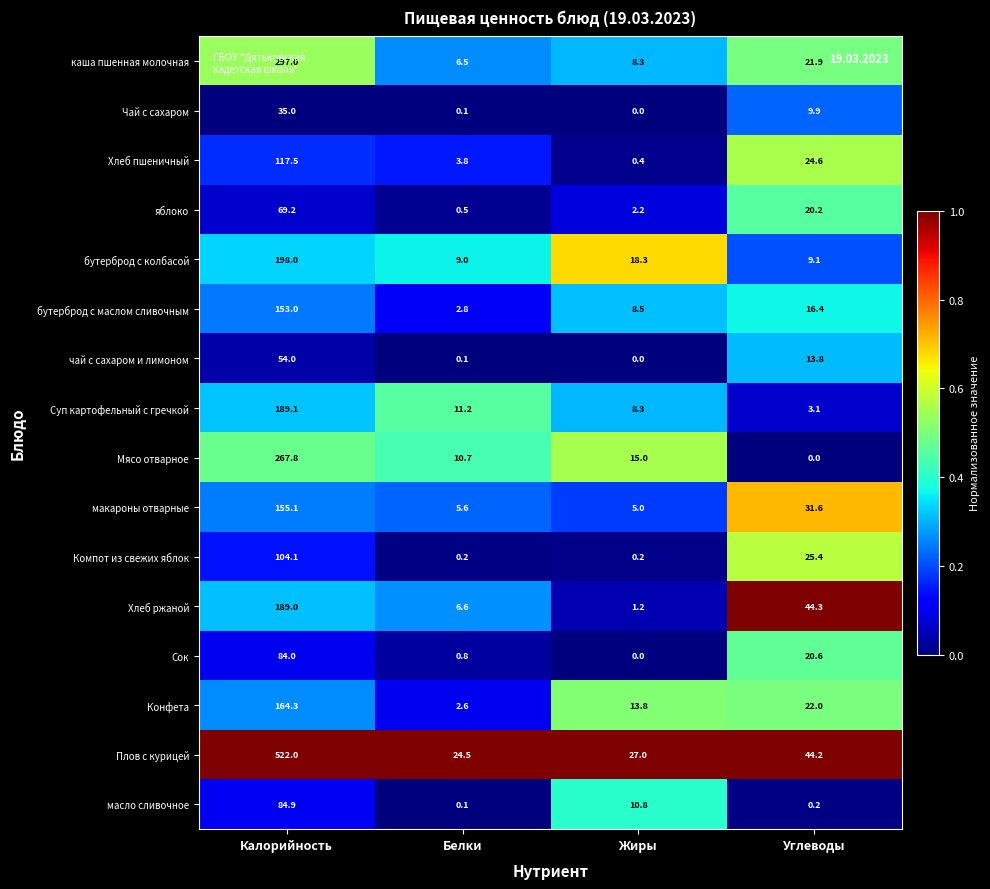

Where is Хлеб ржаной nearest to the value 95?

Углеводы